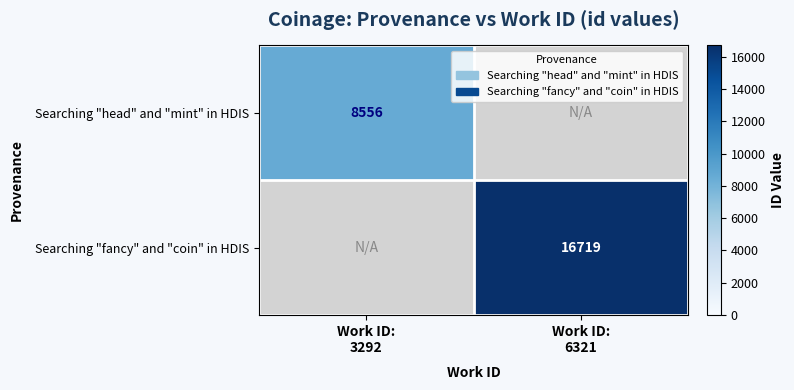

Rank the categories by Searching "fancy" and "coin" in HDIS value from lowest to highest.

Work ID: 3292, Work ID: 6321